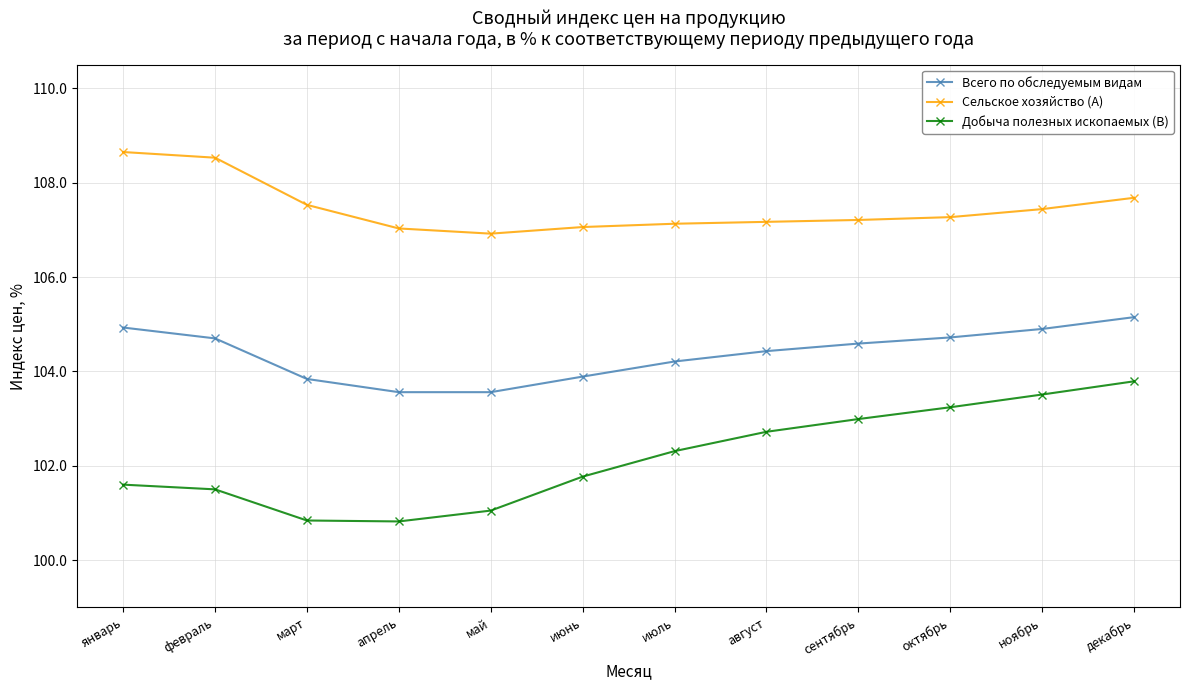

At how many categories does at least one series exceed 105?

12